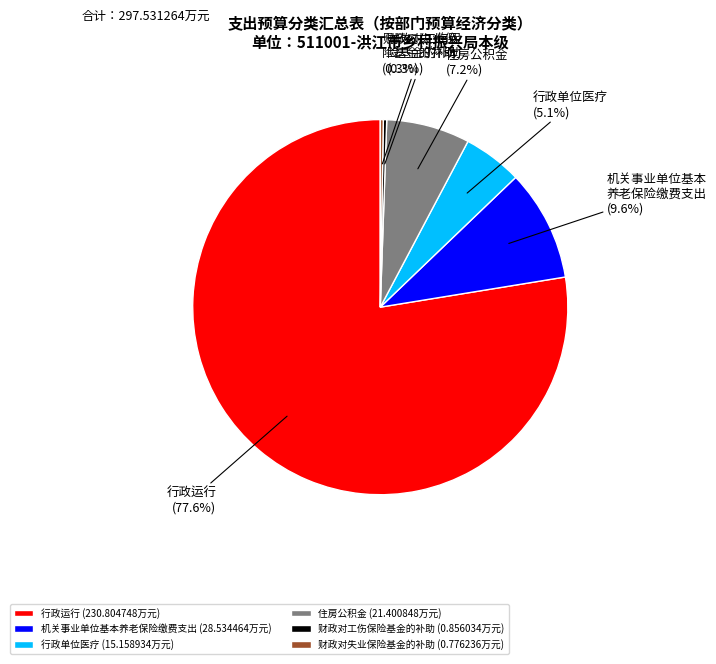

To the nearest percent, what portion does 行政单位医疗 represent?

5%